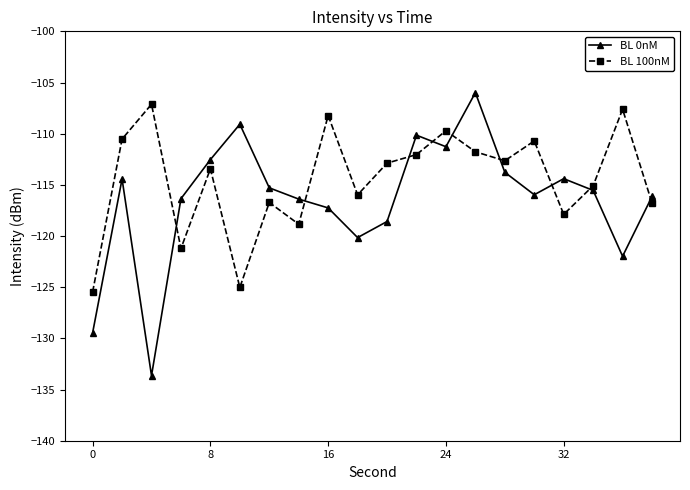

What is the maximum value shown in the chart?

-106.0